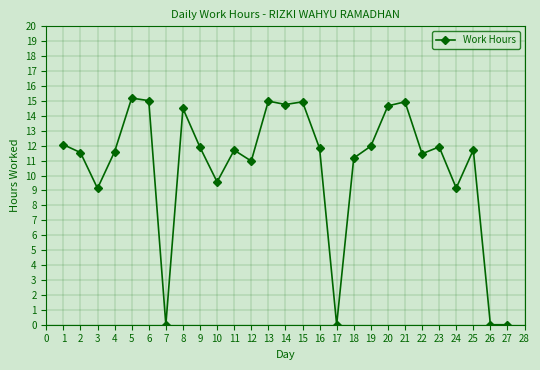

Approximately how many times larger is the value at 23 compared to 21?

0.8